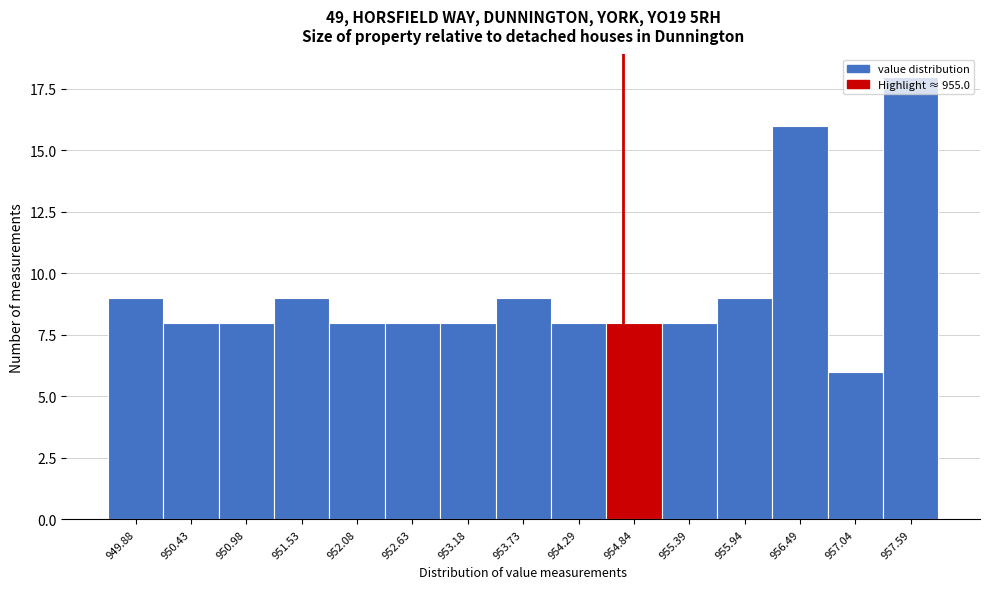

Which has a higher value, 956.49 or 954.84?

956.49